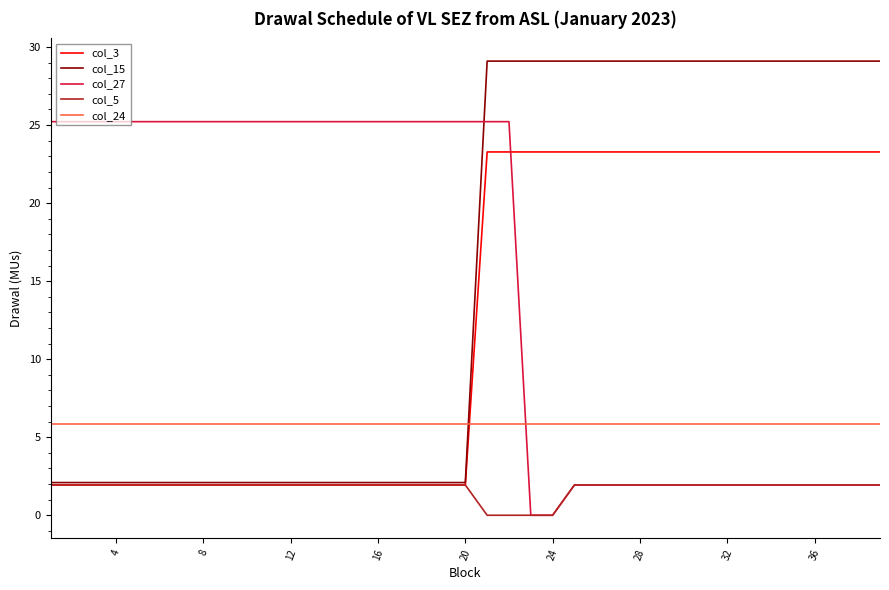

What is the greatest value displayed?

29.1